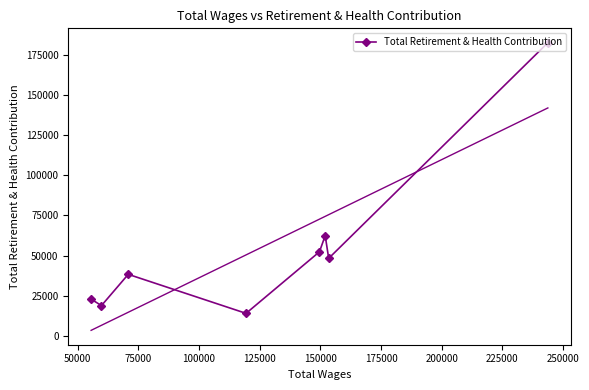

What is the maximum value shown in the chart?

182840